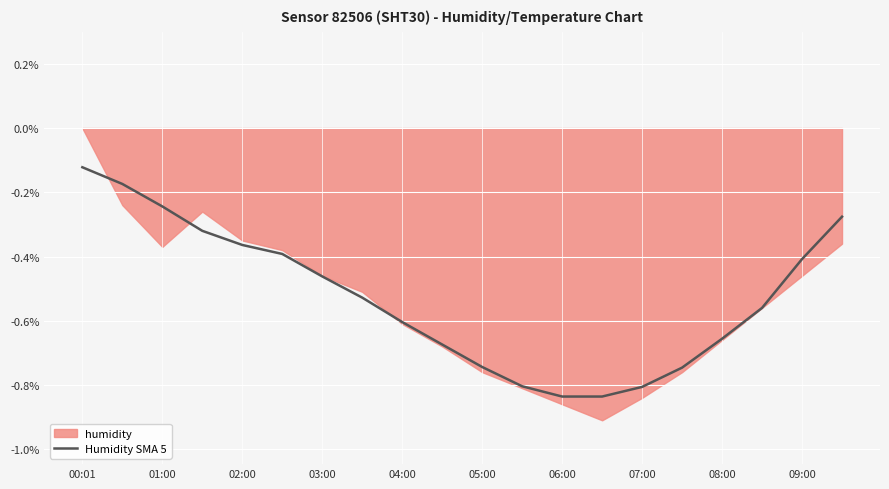

At which label does Humidity SMA 5 reach its peak?

00:01